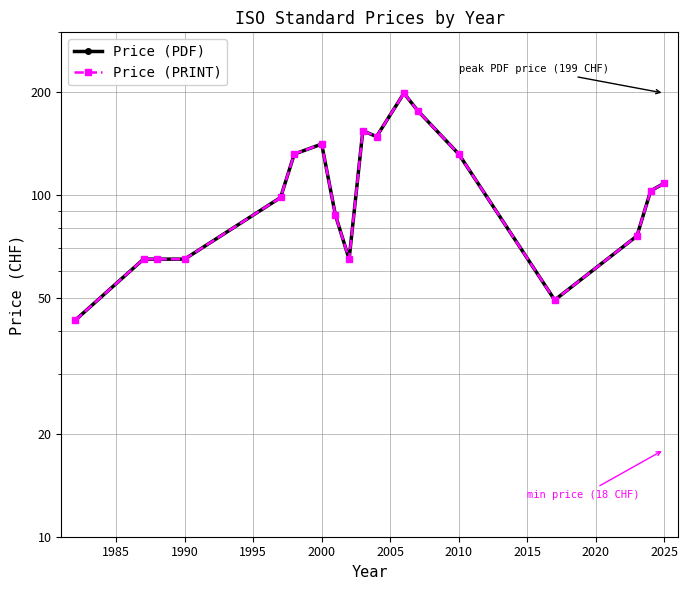

How many values in the Price (PRINT) series are below 103?

9